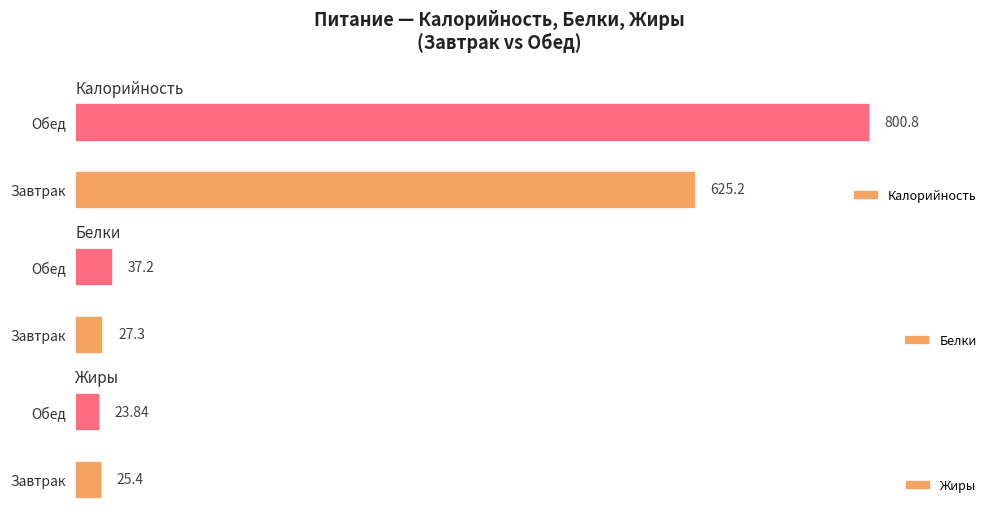

Rank the categories by Жиры value from lowest to highest.

Обед, Завтрак